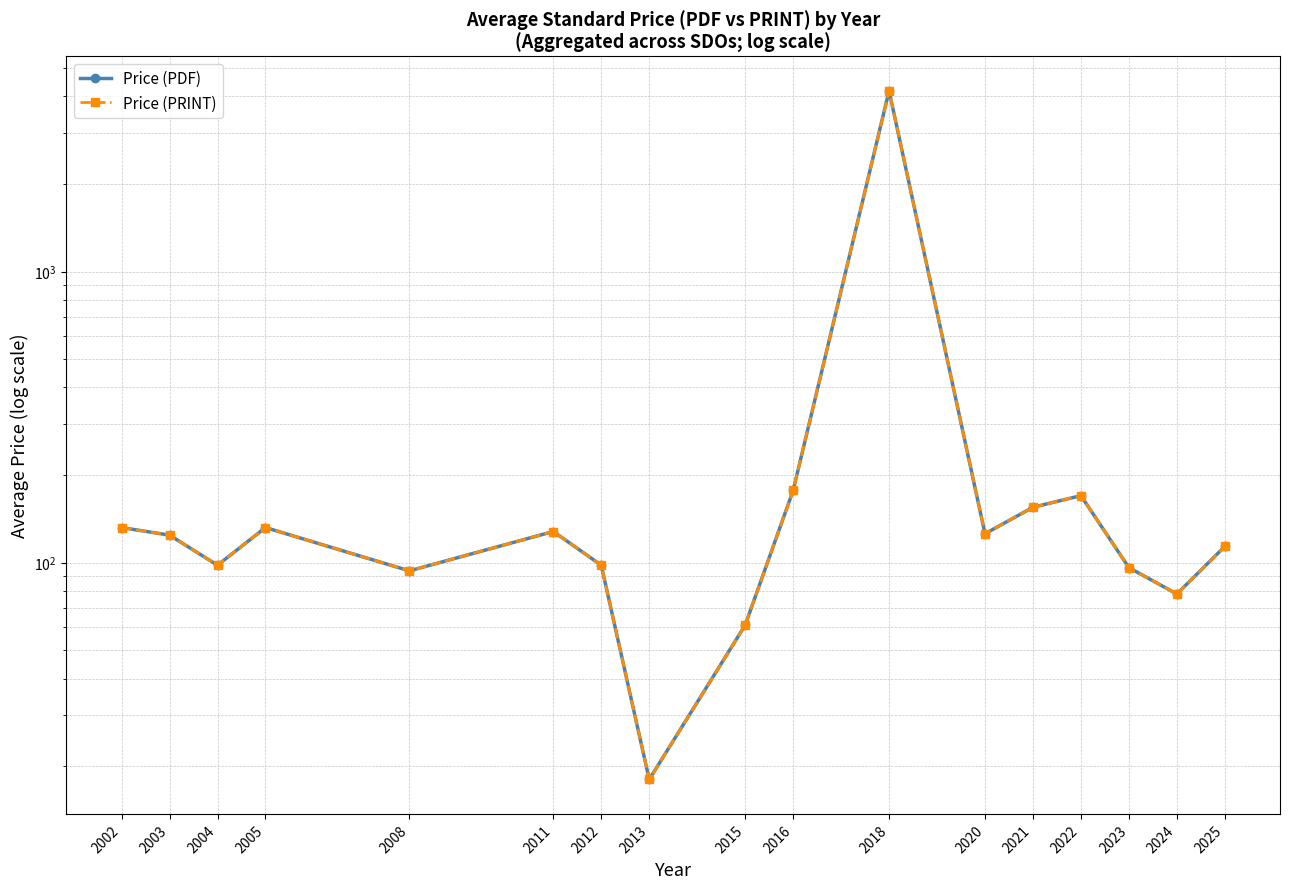

True or false: Price (PRINT) has a value of 169.9 at 2022.

True